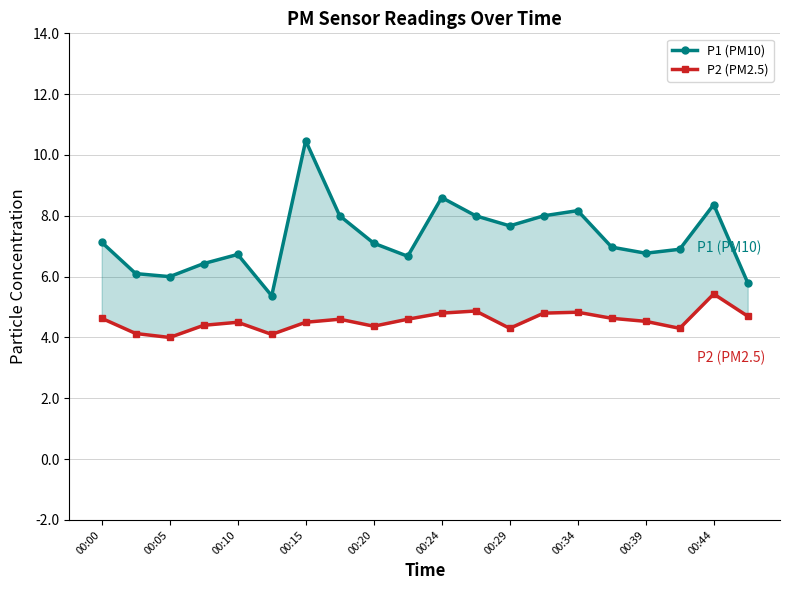

True or false: P1 (PM10) and P2 (PM2.5) cross at least once.

False